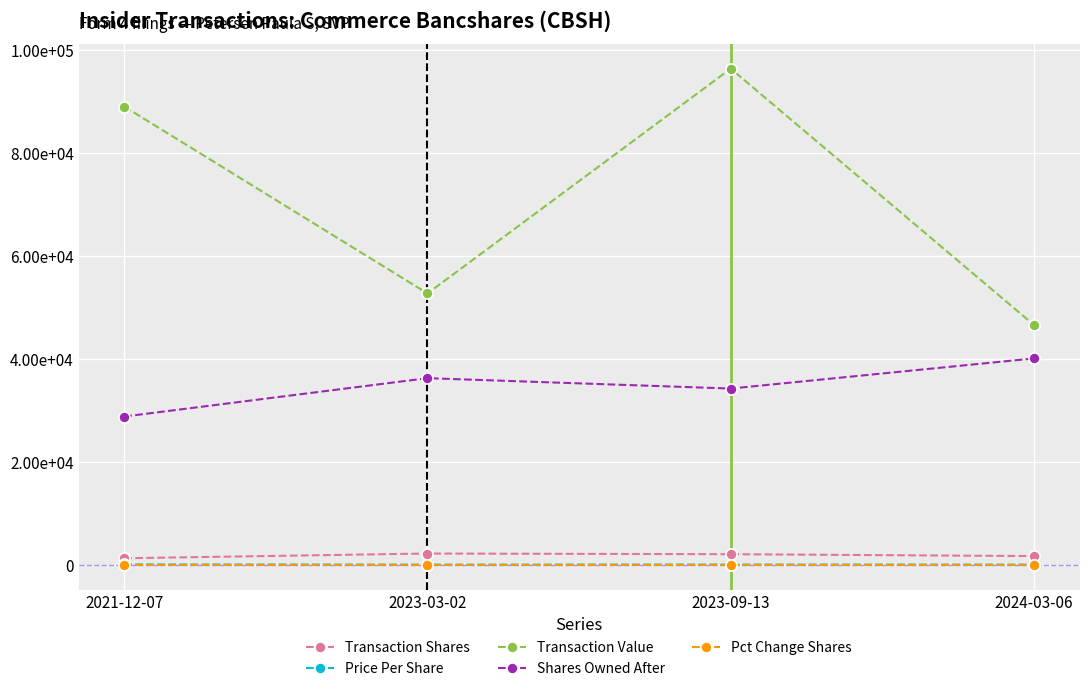

Which has a higher value, 2024-03-06 or 2021-12-07?

2024-03-06